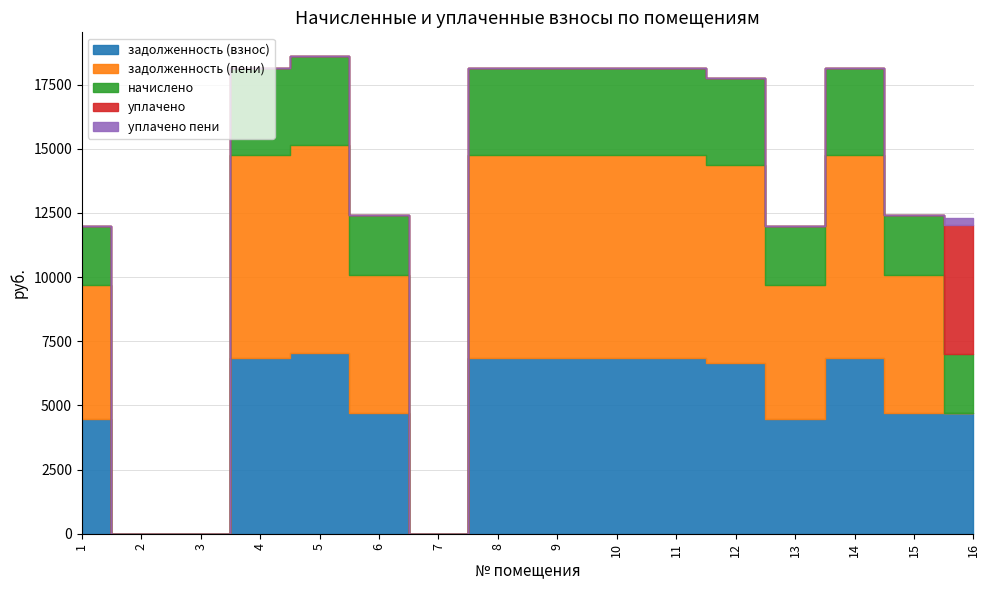

What is the difference between the second highest and second lowest values in the задолженность (пени) series?

7903.9